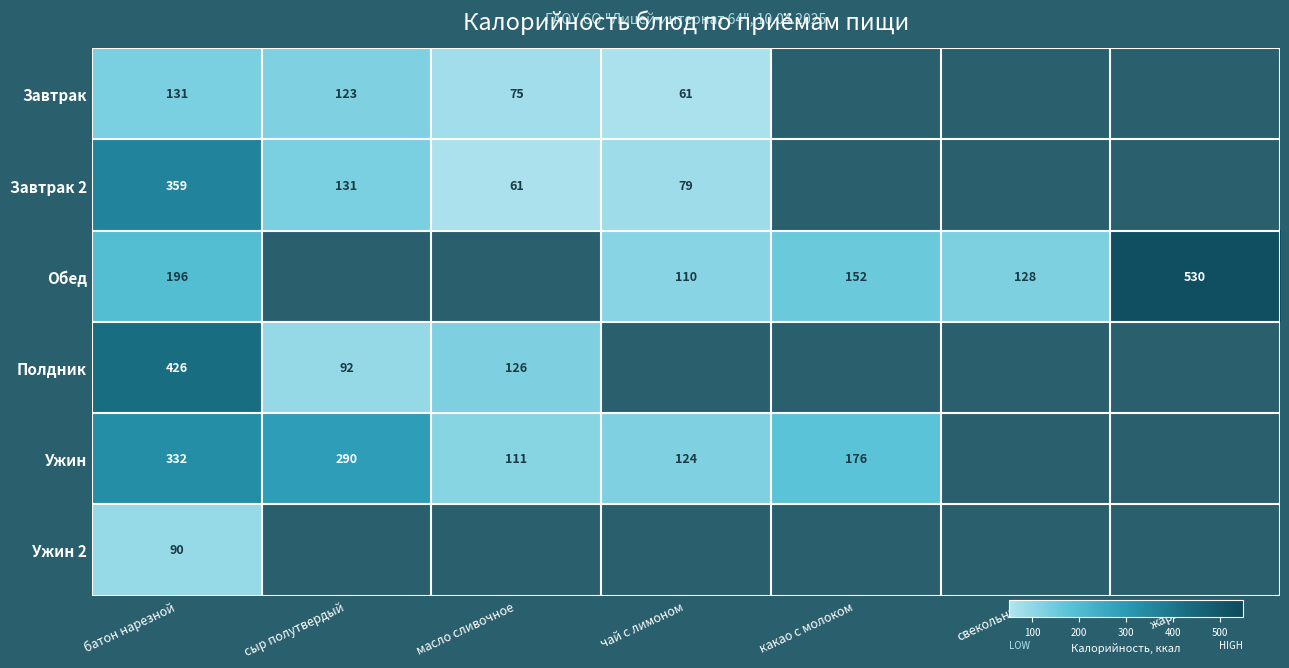

At how many categories does at least one series exceed 66?

7